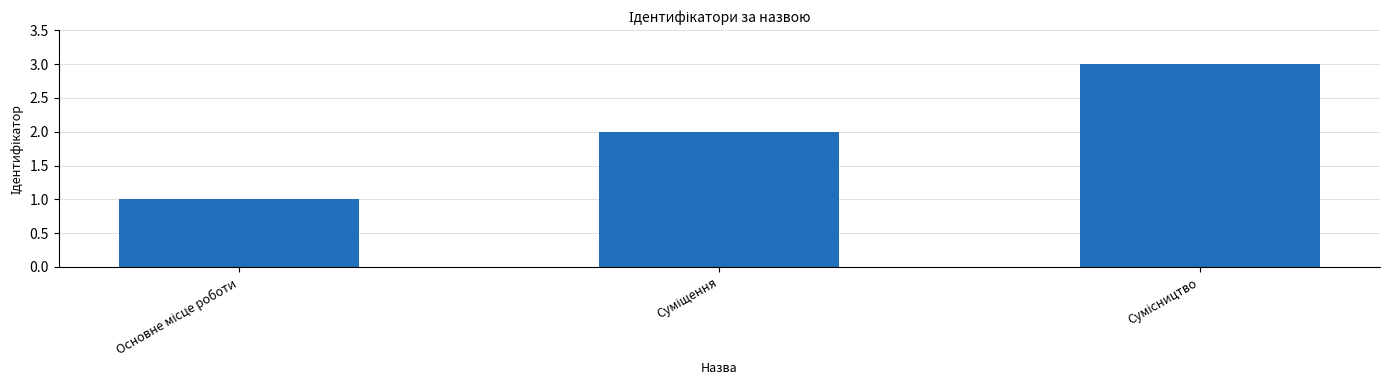

Are the bars horizontal?

No